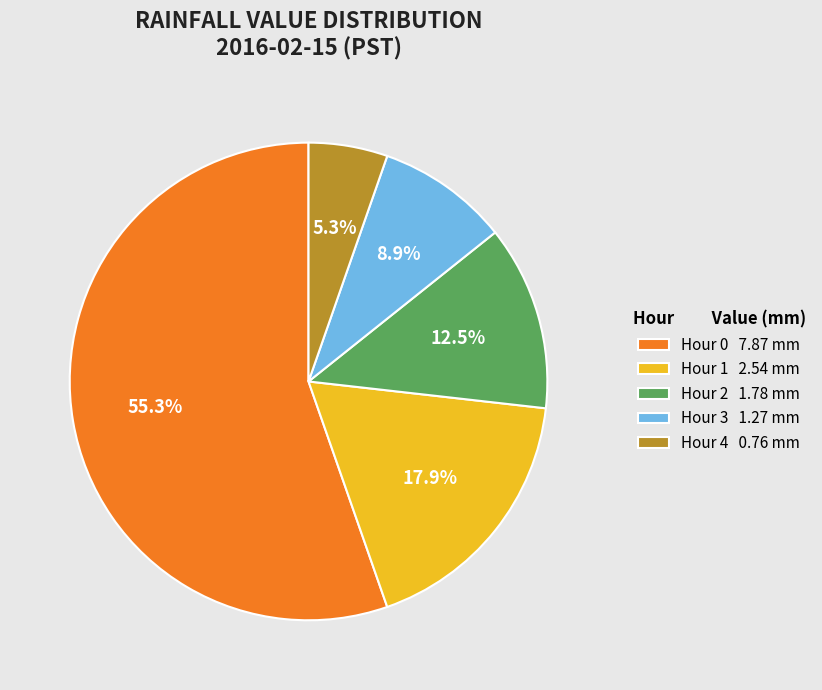

How much of the chart is everything except Hour 2?

87.5%